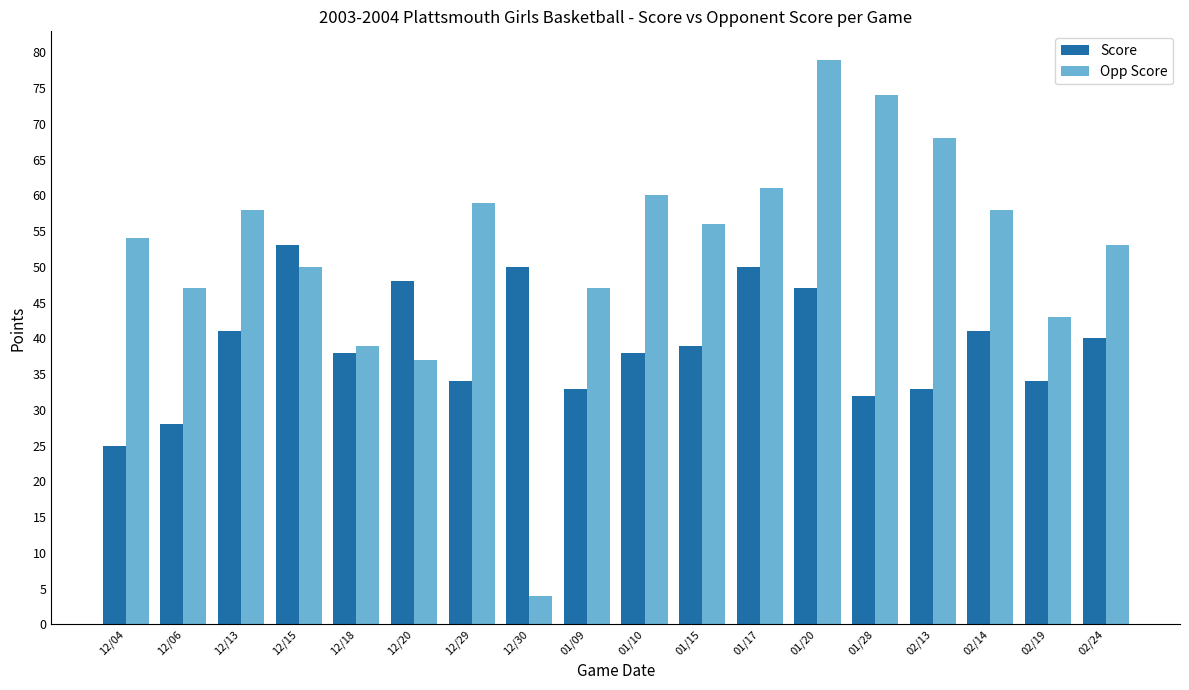

Rank the series by their maximum value, from lowest to highest.

Score, Opp Score